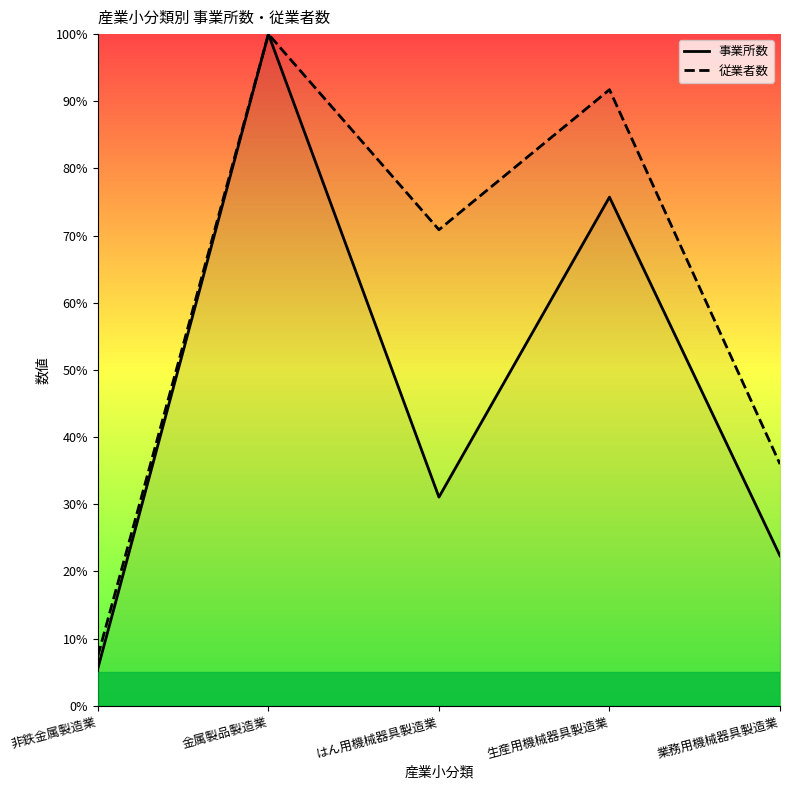

Which series changed the most between 生産用機械器具製造業 and 業務用機械器具製造業?

従業者数